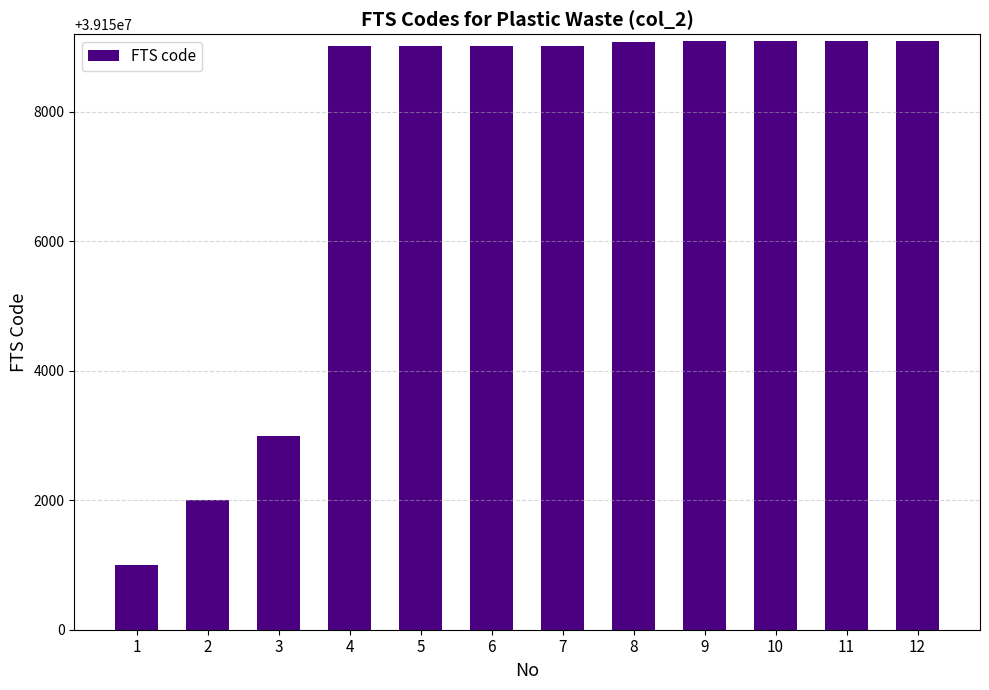

What is the value of the 2nd bar from the left?

39152000